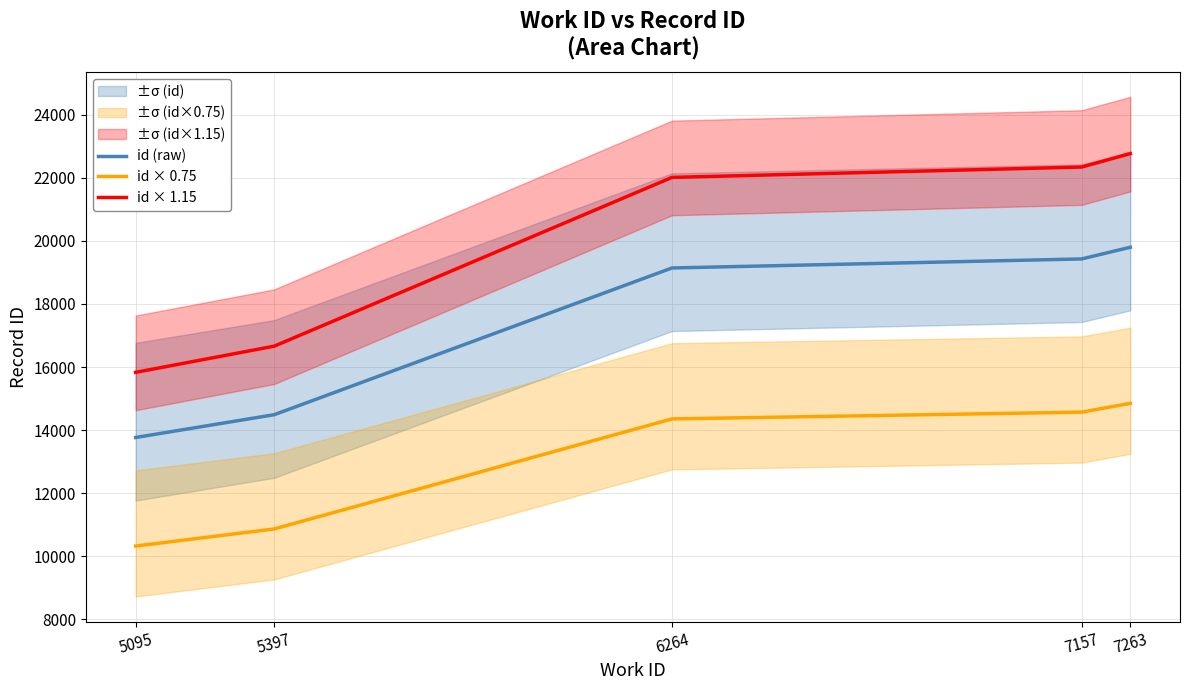

True or false: id × 0.75 and id × 1.15 cross at least once.

False